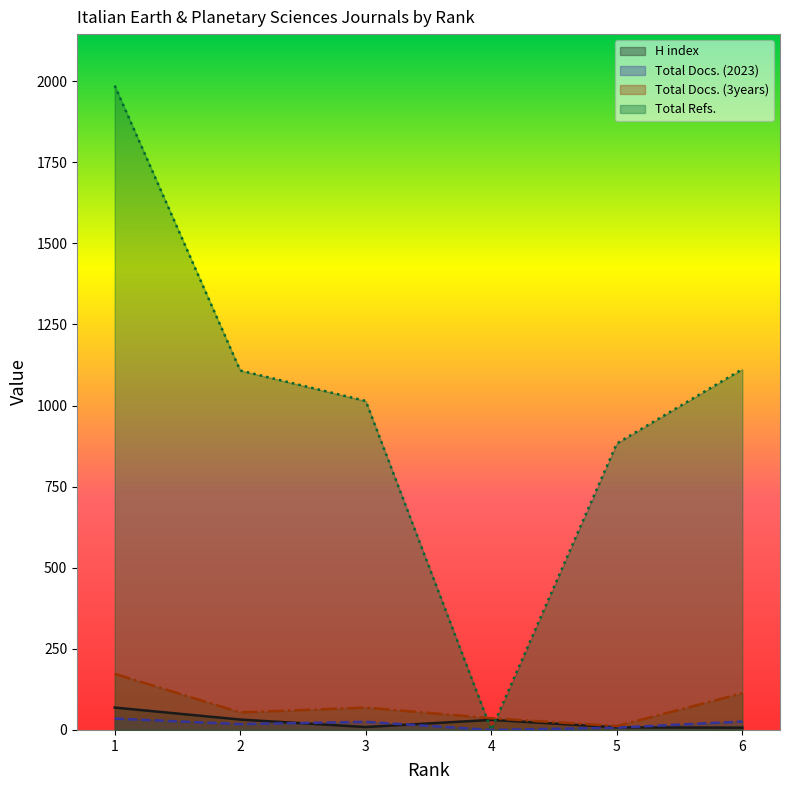

Rank the series by their maximum value, from lowest to highest.

Total Docs. (2023), H index, Total Docs. (3years), Total Refs.